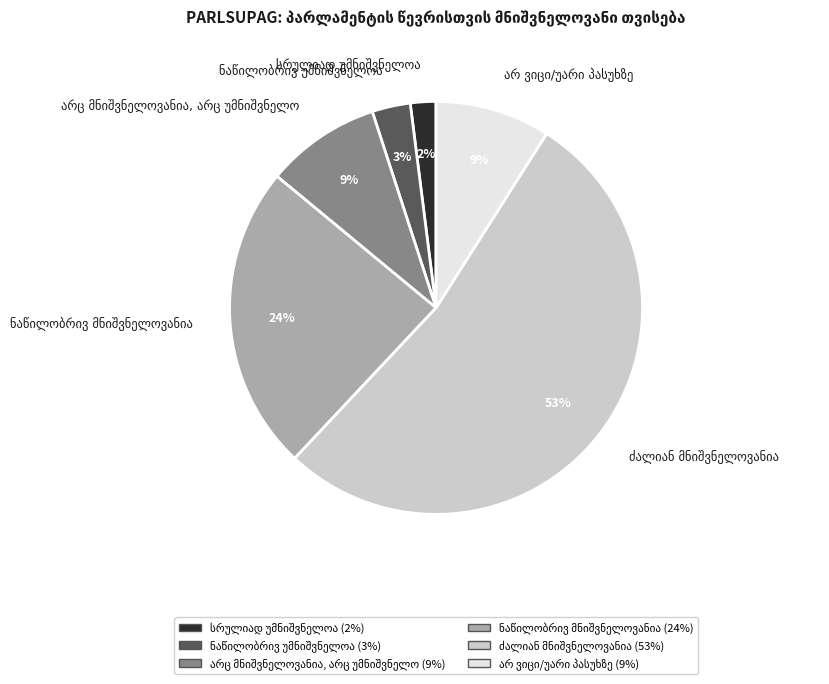

To the nearest percent, what is the average slice percentage?

17%